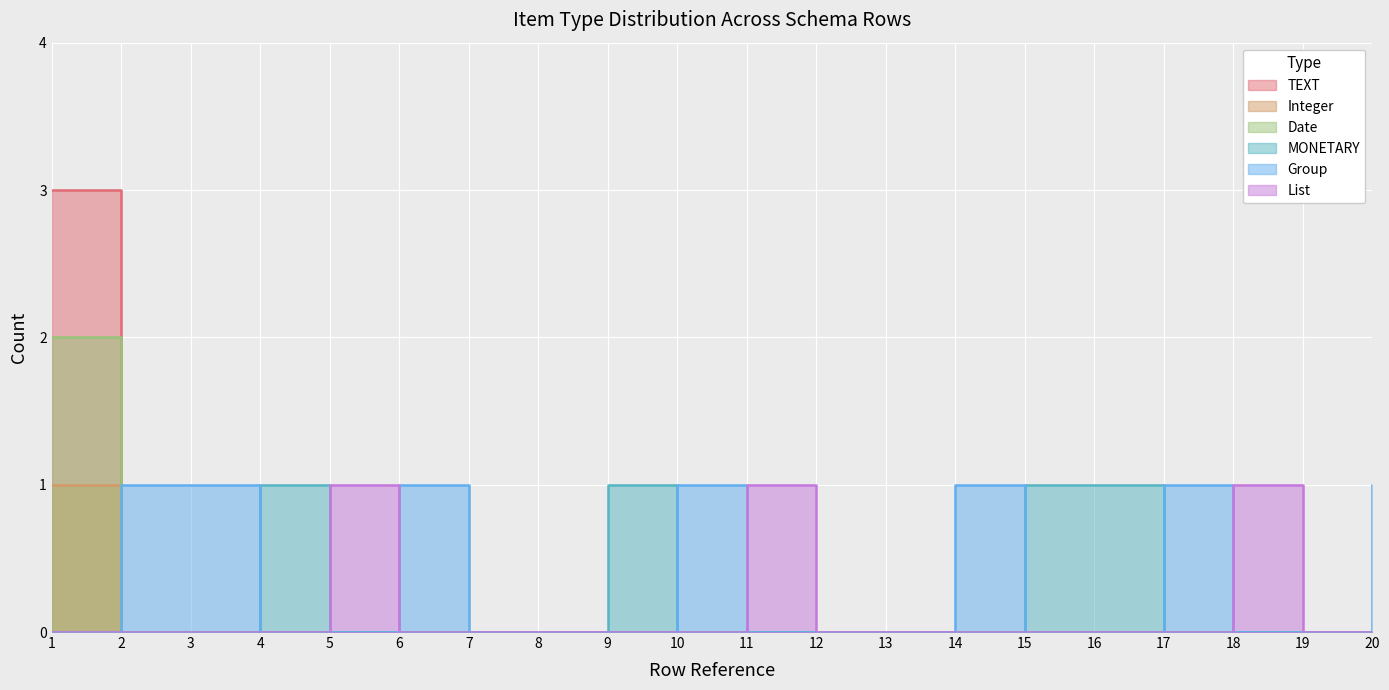

True or false: TEXT and Date intersect in this chart.

False